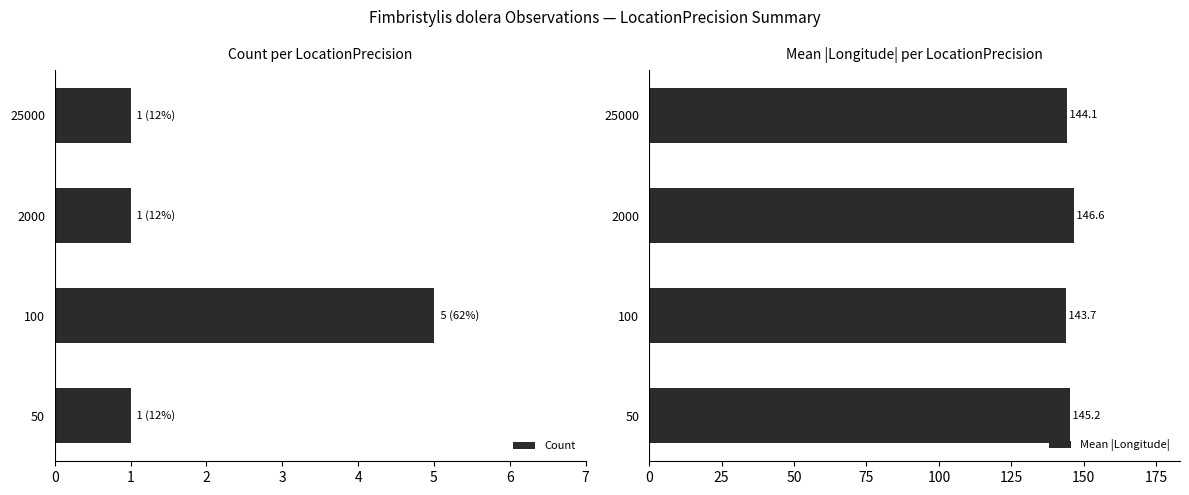

Is it true that Count equals 1 at 50?

True